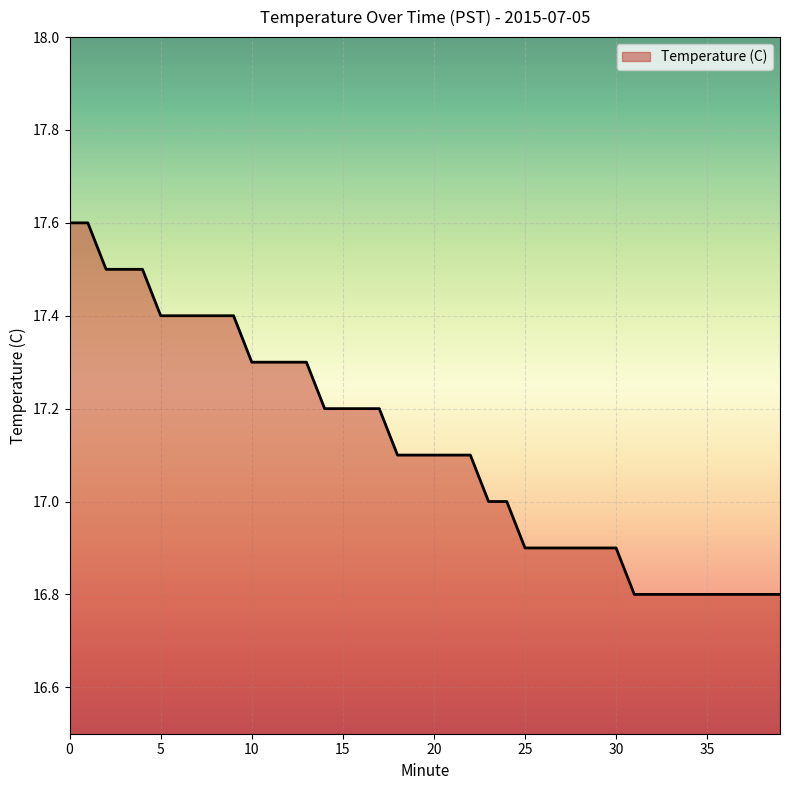

What is the difference between the maximum and minimum values?

0.8